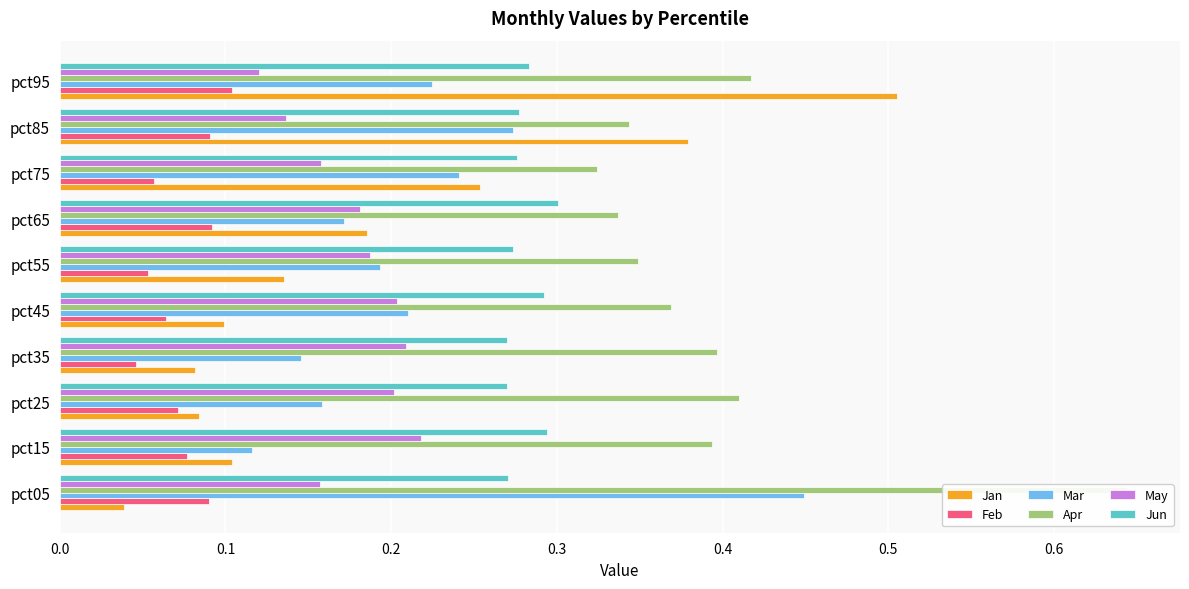

What is the value of the Jun bar at the 4th from the left?

0.3